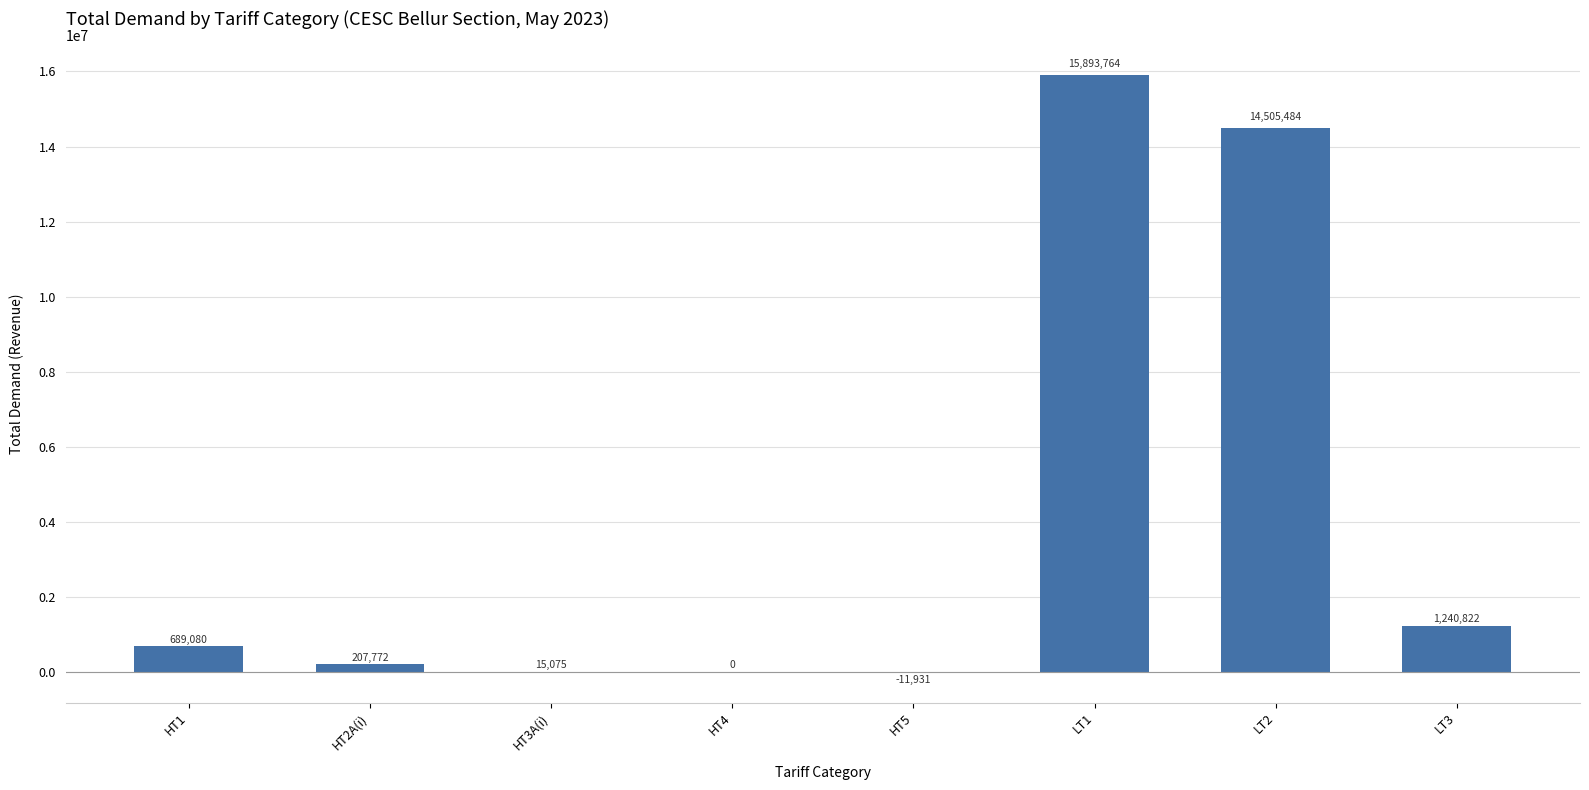

Are the bars horizontal?

No